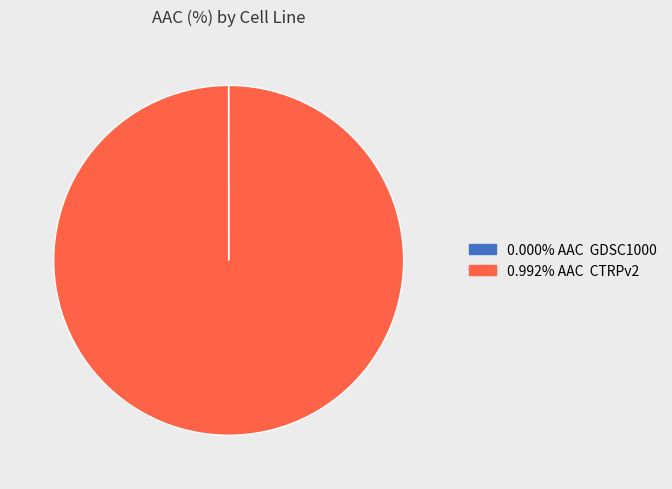

Is there a majority slice in this chart?

Yes